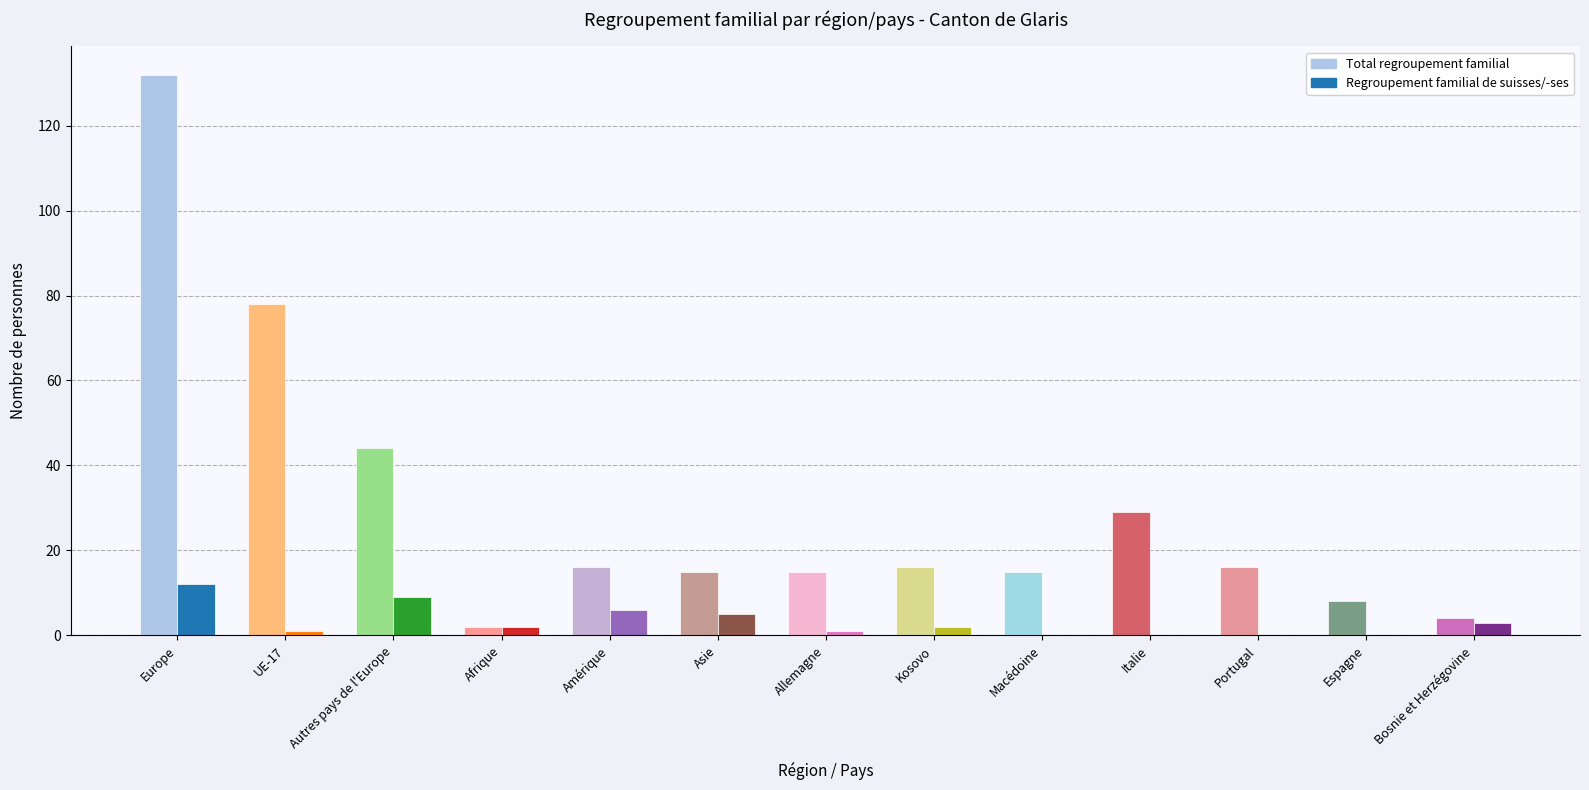

Is it true that Regroupement familial de suisses equals -8 at Portugal?

False